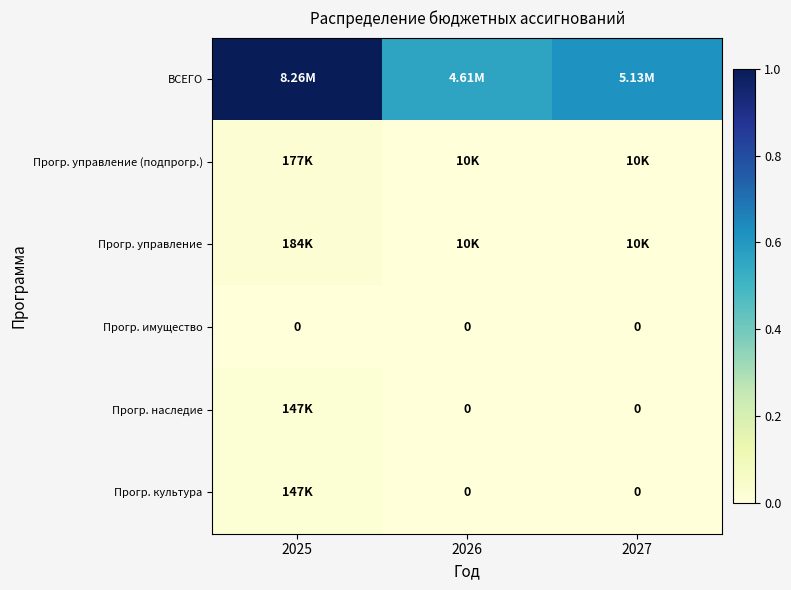

At which category is the sum across all series the highest?

2025